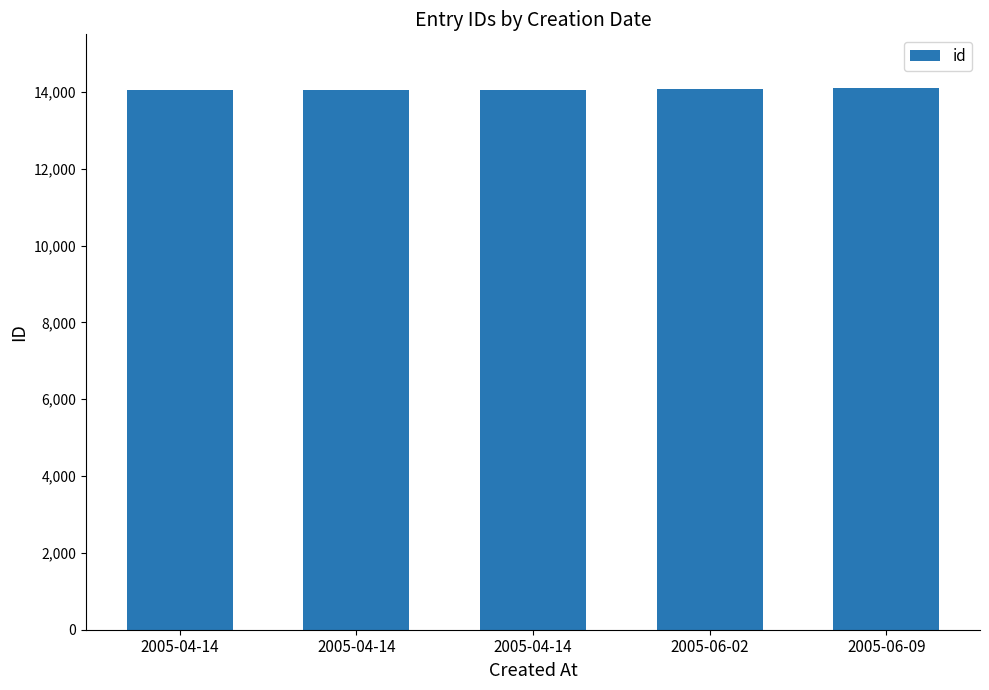

Approximately how many times larger is the value at 2005-06-02 compared to 2005-04-14?

1.0